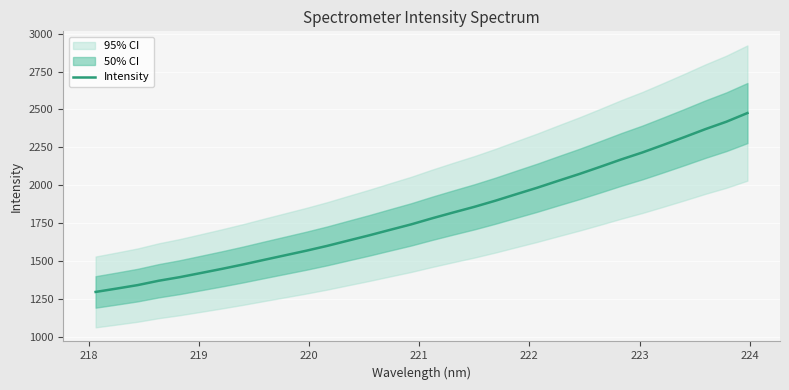

Reading left to right, extract all data points from this chart.

1297.2	1319.4	1342.4	1371.1	1394.8	1421.9	1449.3	1478.0	1508.6	1538.6	1568.7	1600.7	1635.6	1670.2	1706.7	1742.7	1782.9	1821.0	1858.1	1898.5	1941.8	1984.5	2030.1	2074.9	2122.4	2171.1	2216.7	2266.8	2318.0	2370.6	2419.4	2476.5